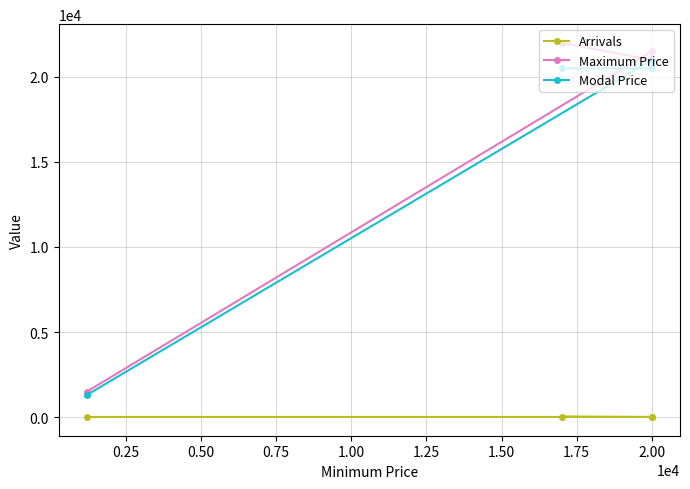

What is the maximum value shown in the chart?

22000.0